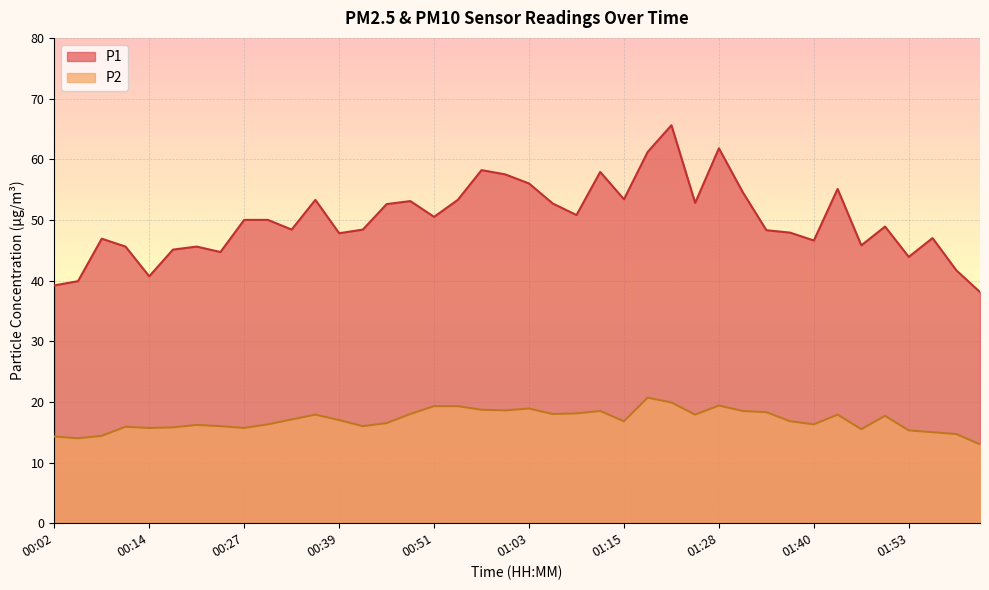

What are all the series names shown in the legend?

P1, P2